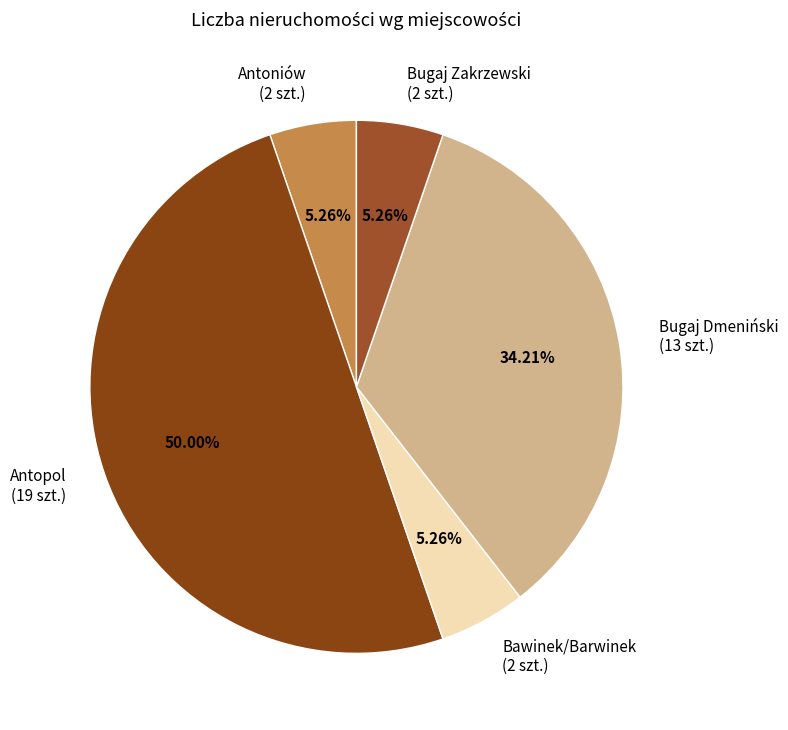

Count the number of slices in the pie.

5